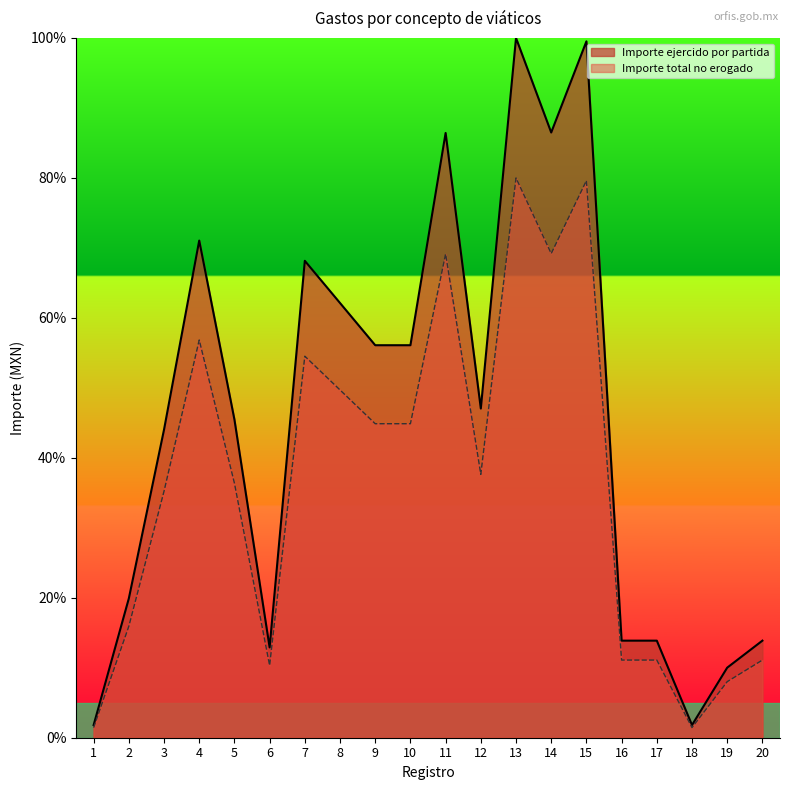

What is the difference between the second highest and second lowest values in the Importe ejercido por partida series?

97.7